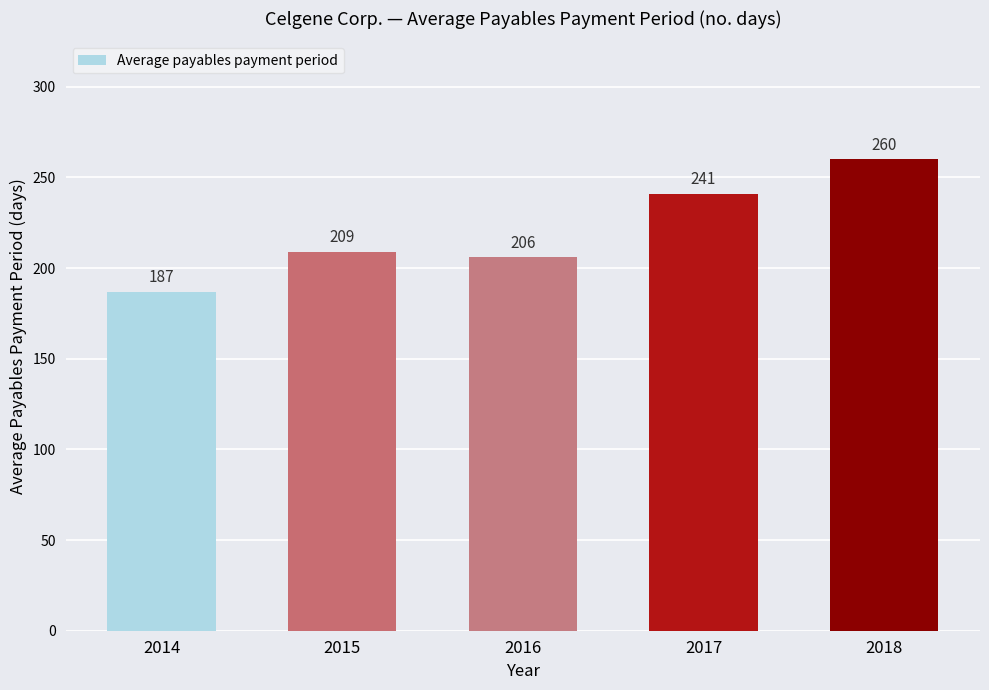

The chart shows a value of 241 at 2017. True or false?

True